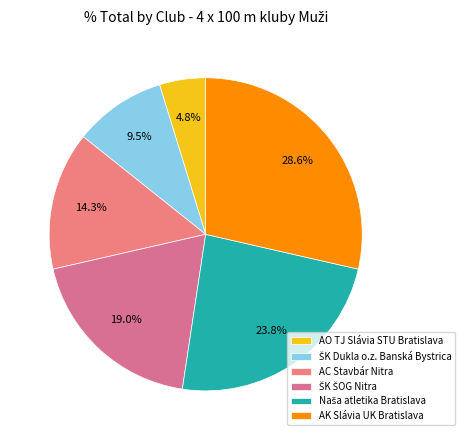

Does any single category account for the majority?

No